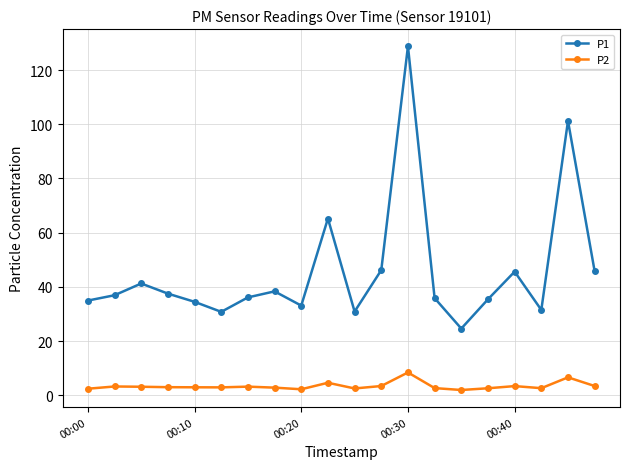

True or false: P2 and P1 cross at least once.

False